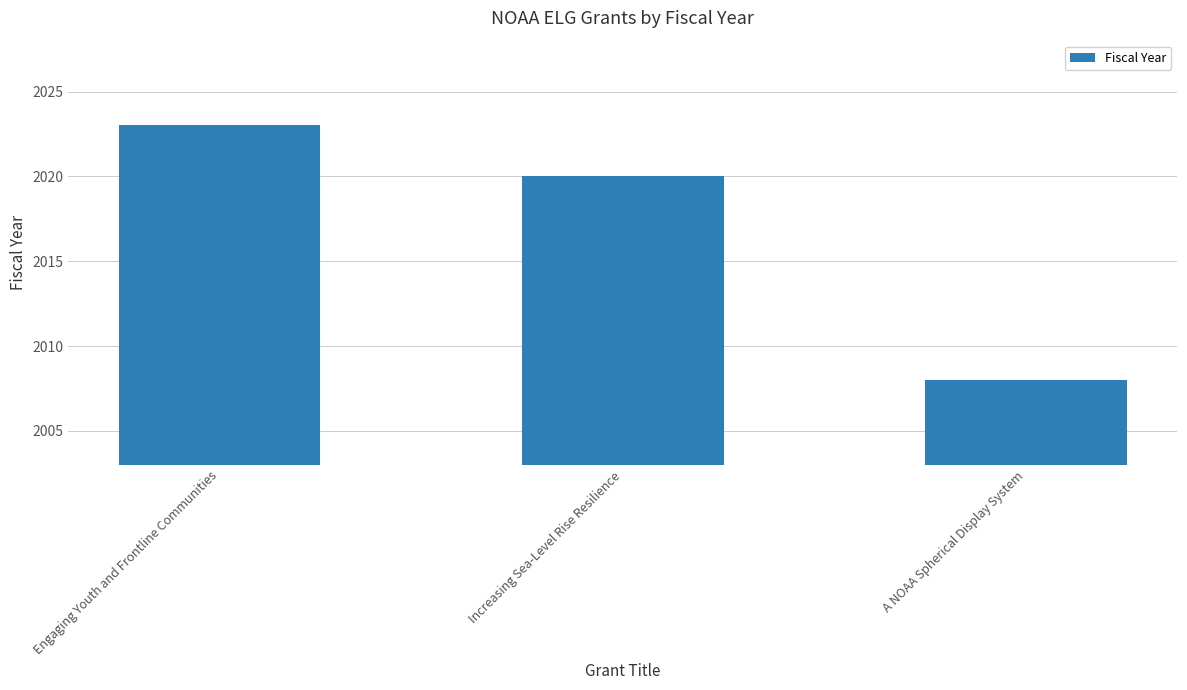

What is the sum of the values at A NOAA Spherical Display System and Engaging Youth and Frontline Communities?

4031